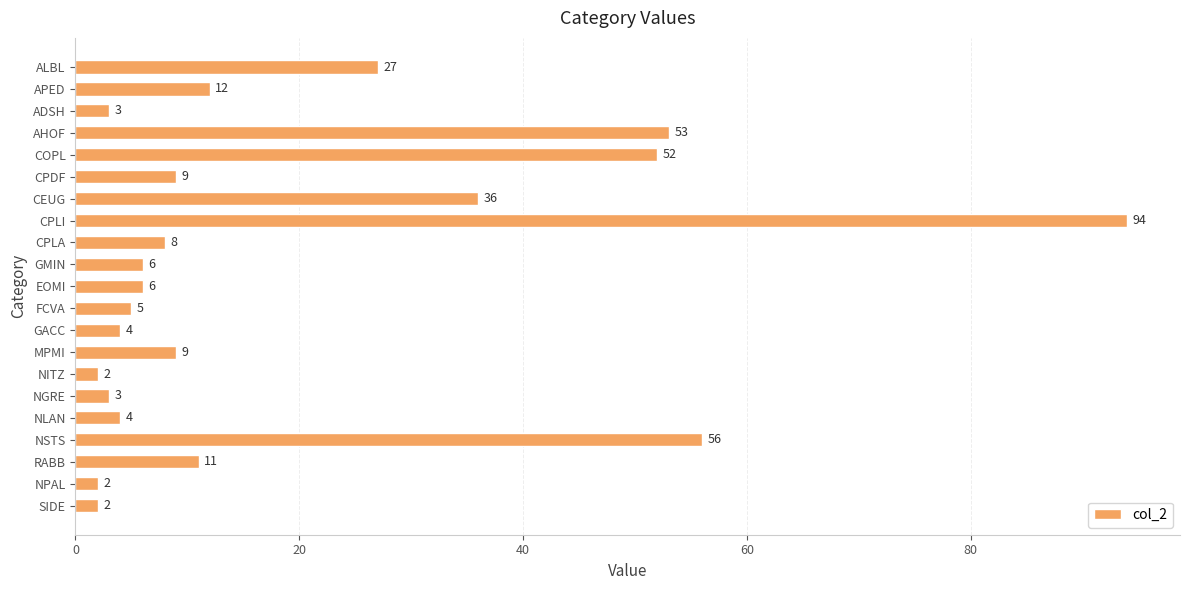

Reading top to bottom, extract all data points from this chart.

ALBL=27	APED=12	ADSH=3	AHOF=53	COPL=52	CPDF=9	CEUG=36	CPLI=94	CPLA=8	GMIN=6	EOMI=6	FCVA=5	GACC=4	MPMI=9	NITZ=2	NGRE=3	NLAN=4	NSTS=56	RABB=11	NPAL=2	SIDE=2